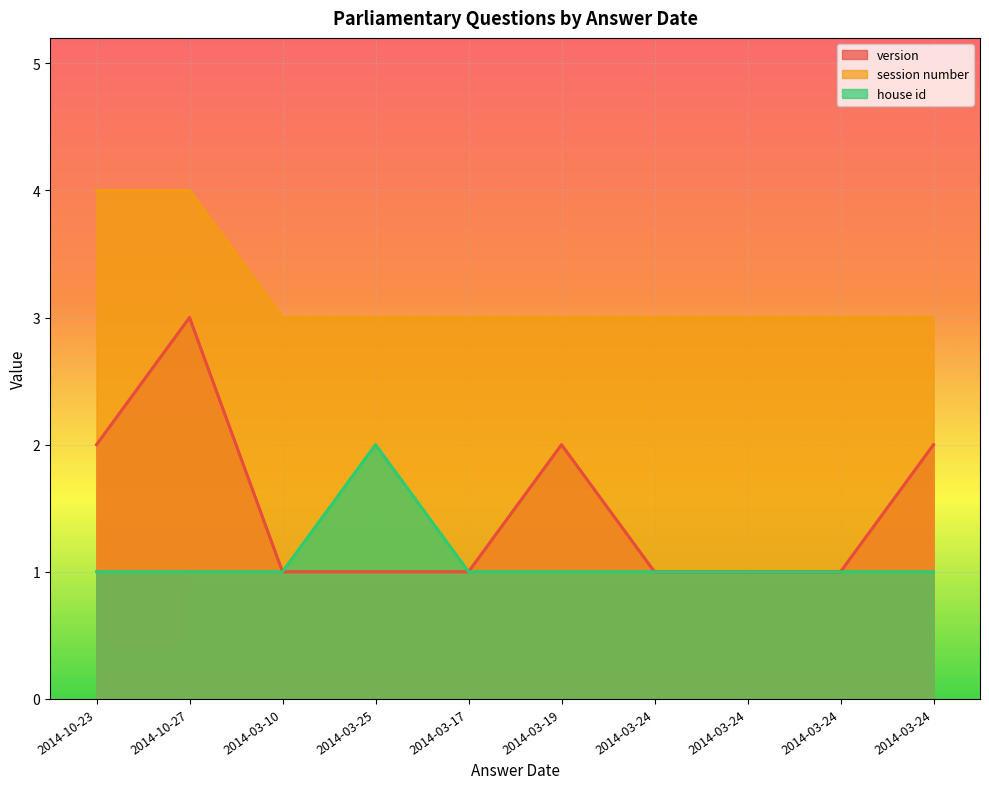

List the labels in order of version value, smallest first.

2014-03-10, 2014-03-25, 2014-03-17, 2014-03-24, 2014-03-24, 2014-03-24, 2014-10-23, 2014-03-19, 2014-03-24, 2014-10-27